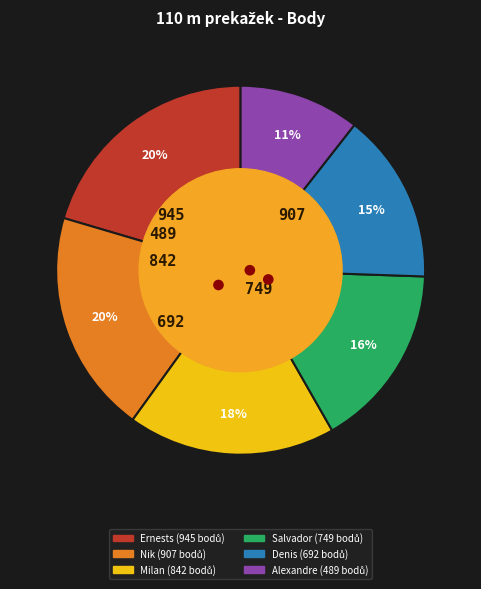

How many segments does this pie chart have?

6